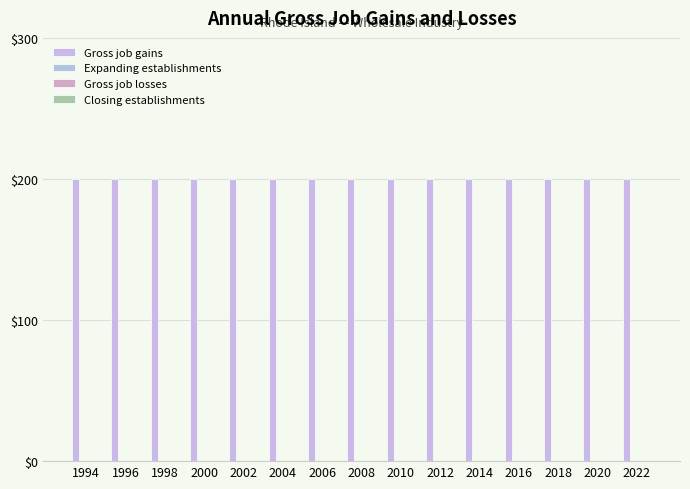

What is the maximum value shown in the chart?

200